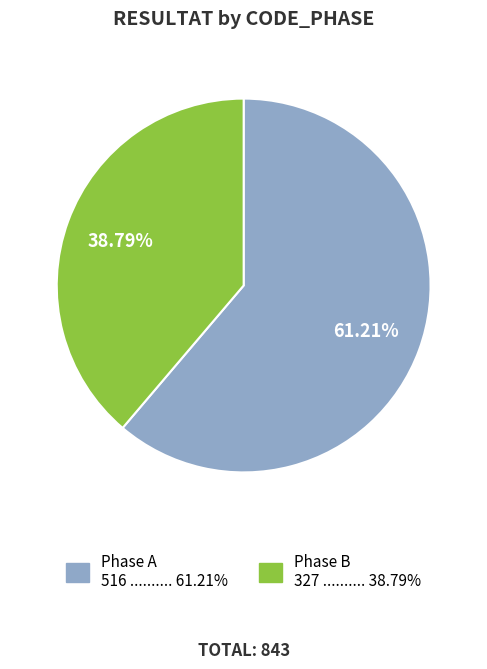

Does any single category account for the majority?

Yes